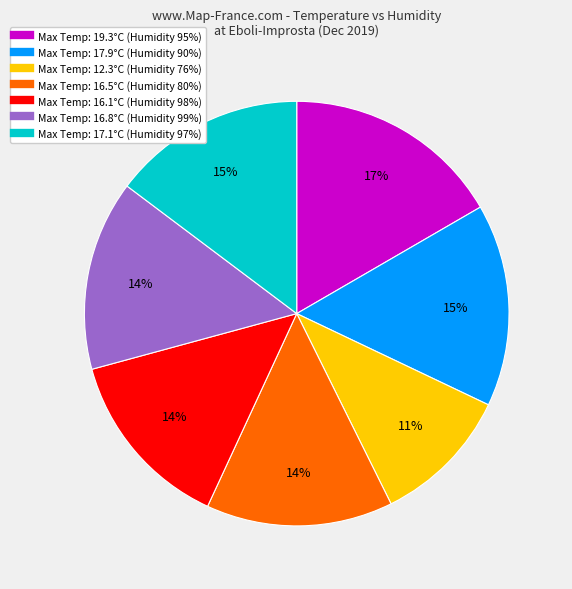

Does any single category account for the majority?

No